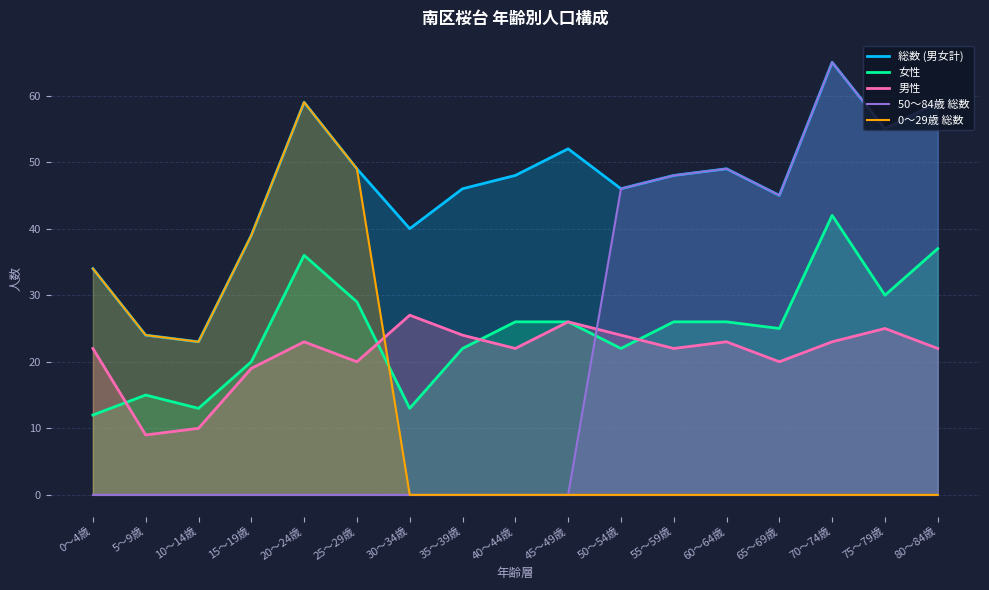

True or false: 男性 has a value of 22 at 55～59歳.

True